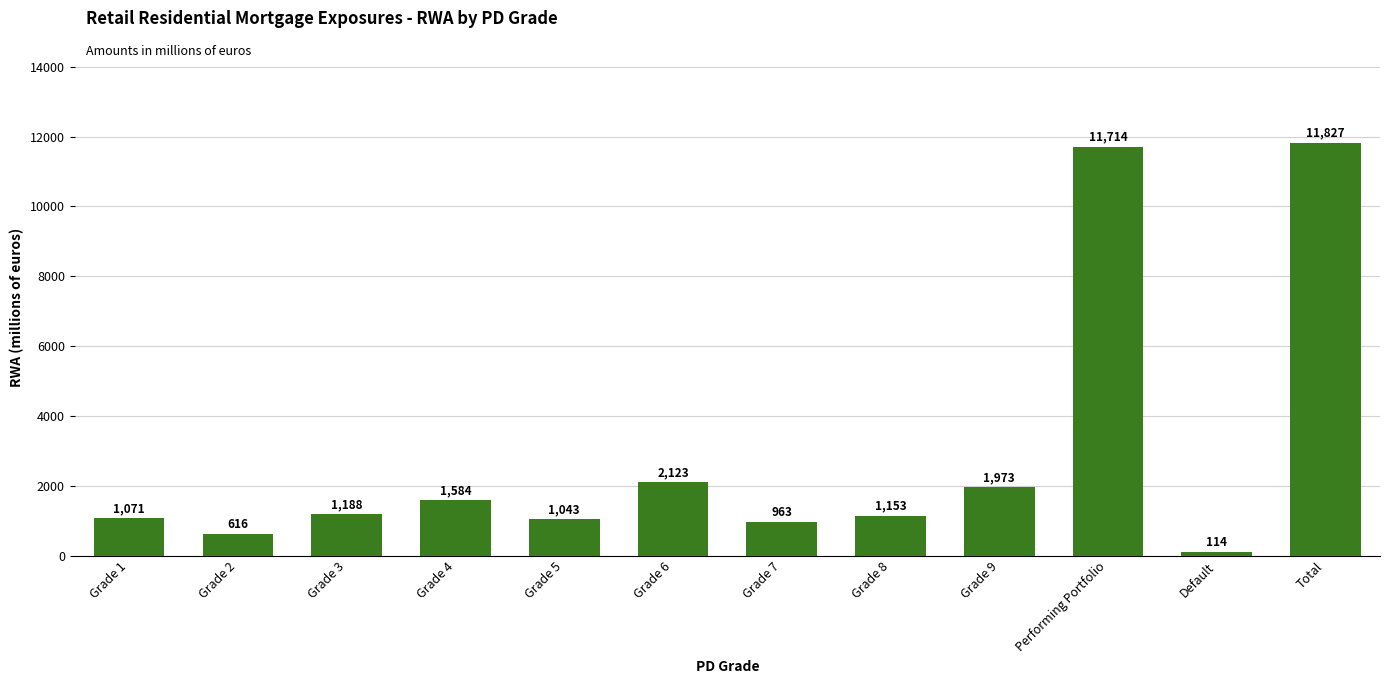

How many bars are there in total?

12